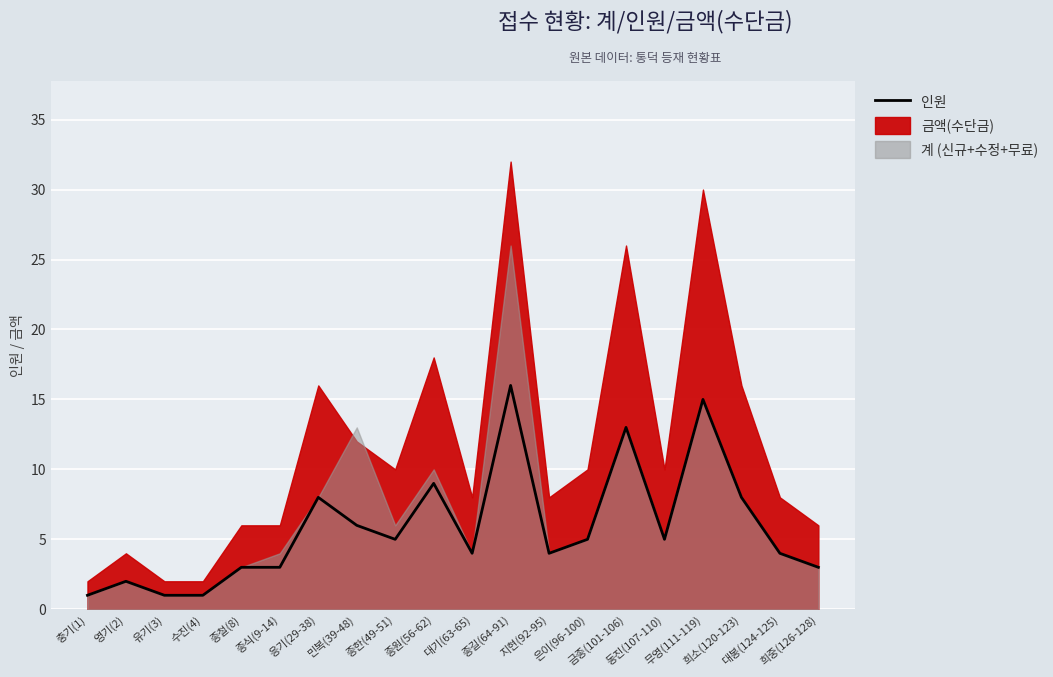

What is the label of the 20th point from the right?

충기(1)